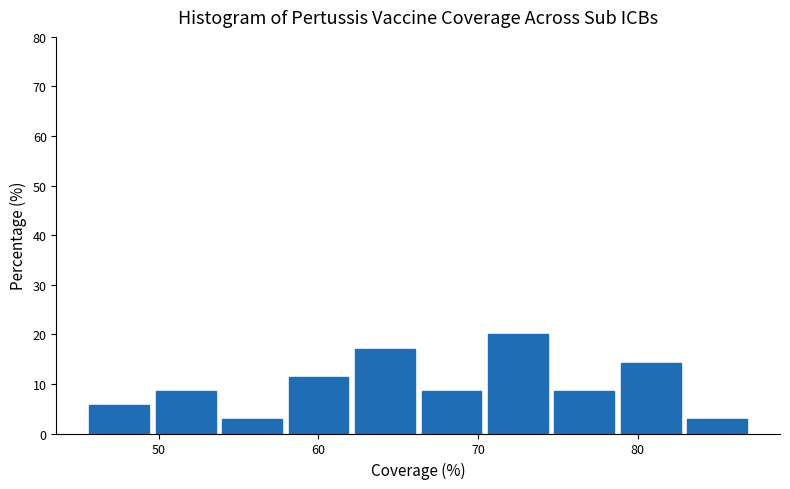

Over which range of the x-axis is the bar tallest?

71 to 75